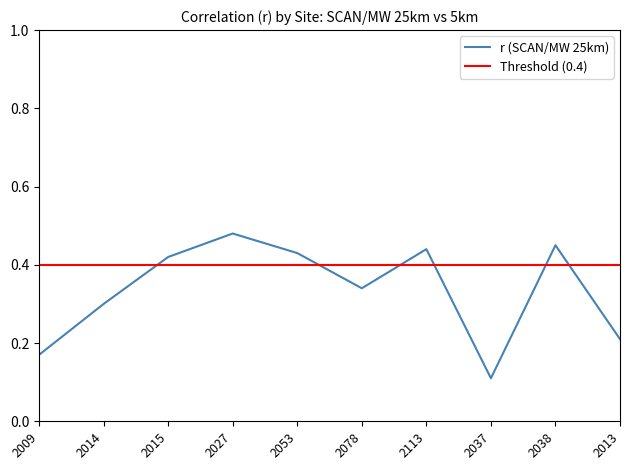

What is the sum of all values?

3.4